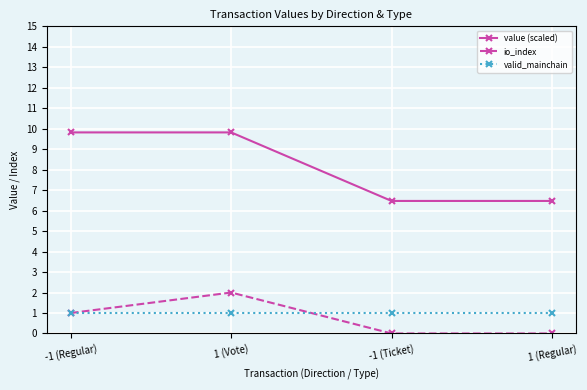

What is the maximum value shown in the chart?

9.8